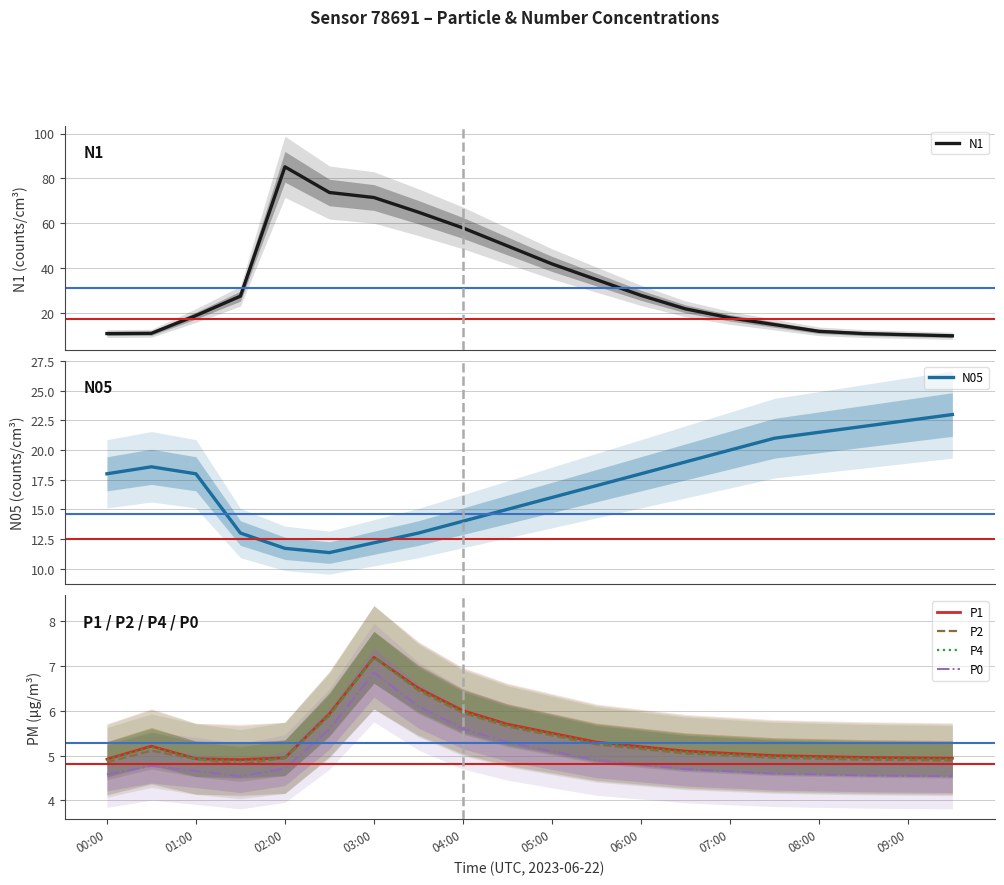

The value of P0 at 02:00 is 4.7. True or false?

True